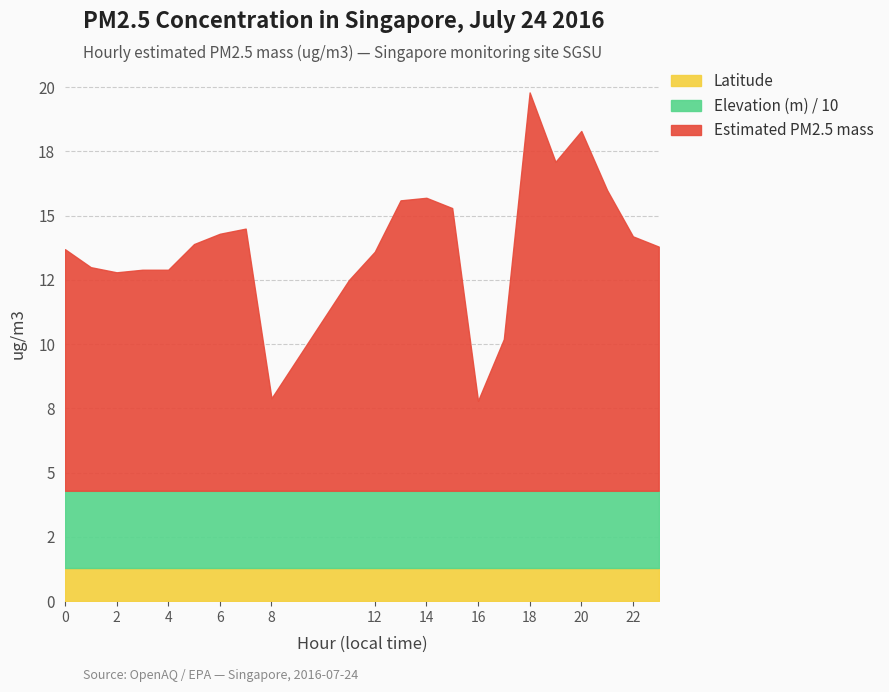

True or false: Latitude and Elevation (m) intersect in this chart.

False